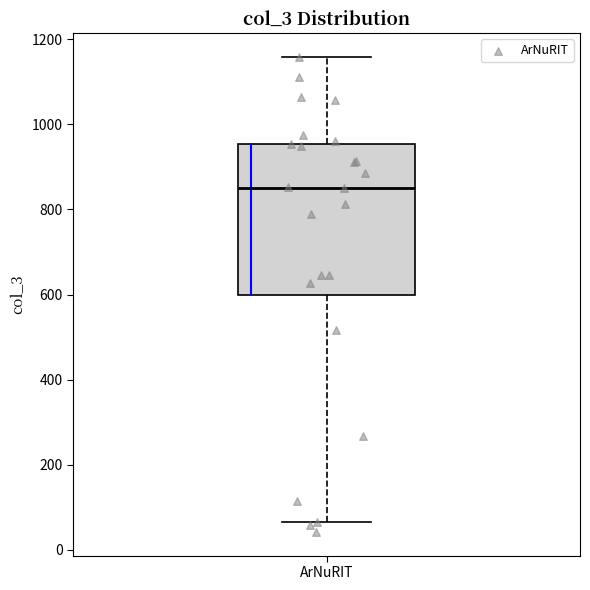

Transcribe this box plot: give where the median line is, the range the box spans, and where the two whiskers end, as read against the y-axis. The values are not printed on the chart, so give them approximately, as read against the axis.

median 860, box 600 to 960, whiskers 60 to 1160